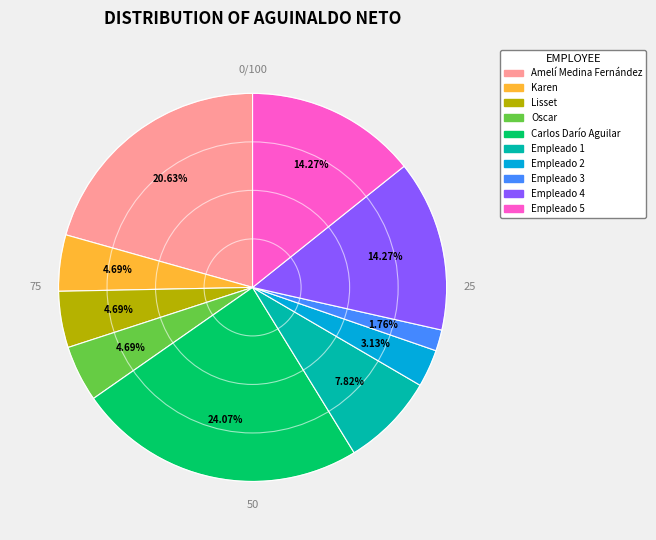

To the nearest percent, what is the combined percentage of Empleado 1 and Karen?

13%